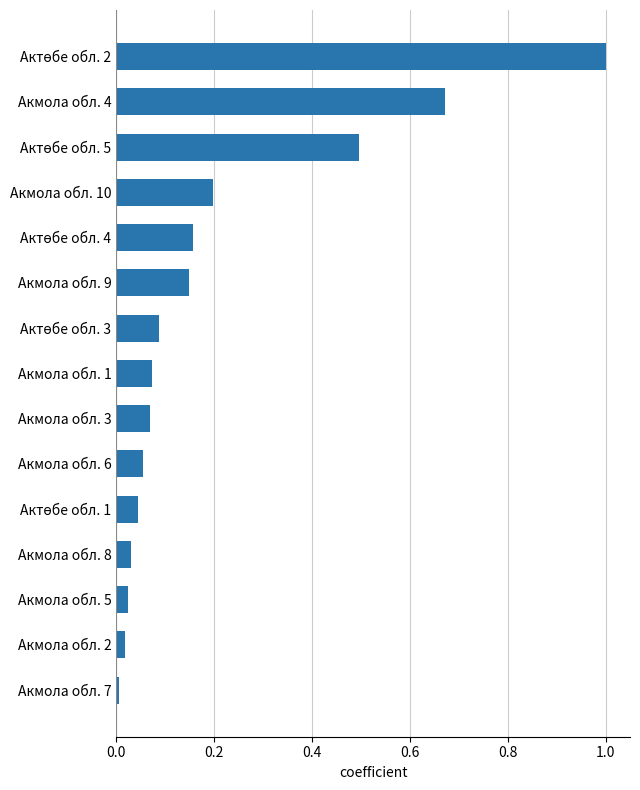

How many bars are there in total?

15